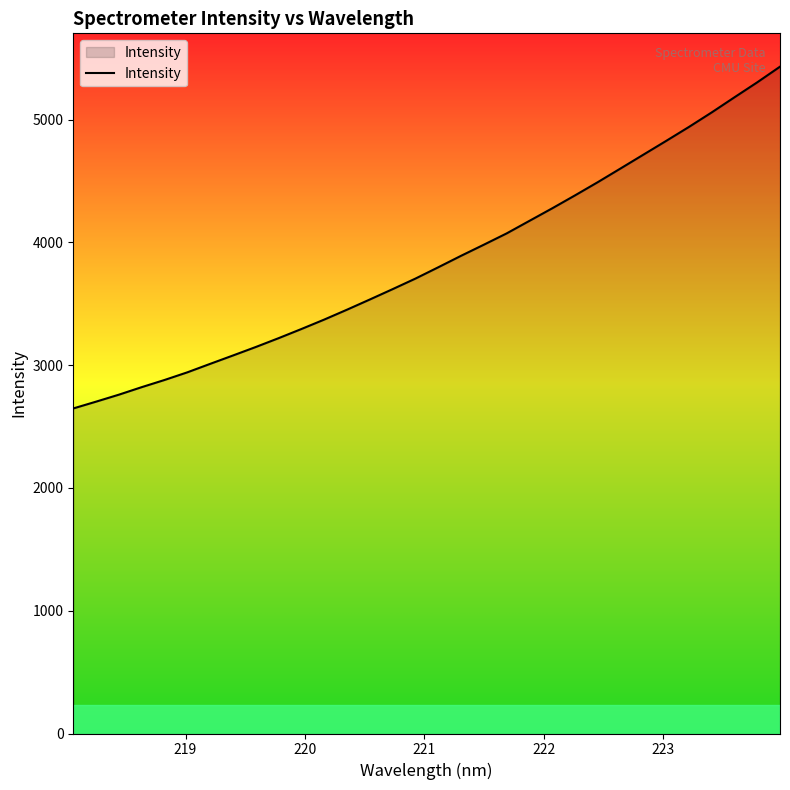

What is the difference between the maximum and minimum values?

2783.8